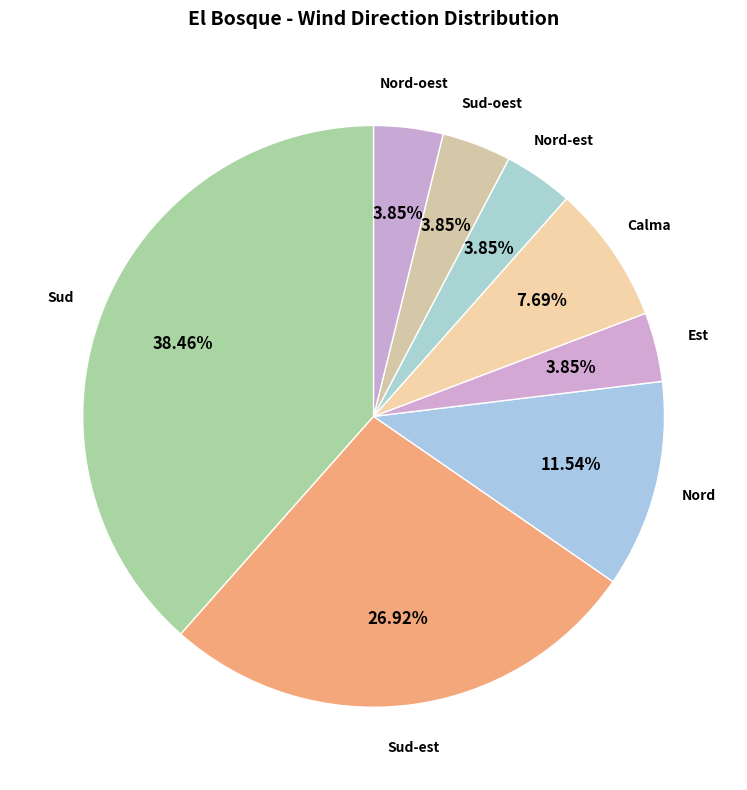

Does any single category account for the majority?

No